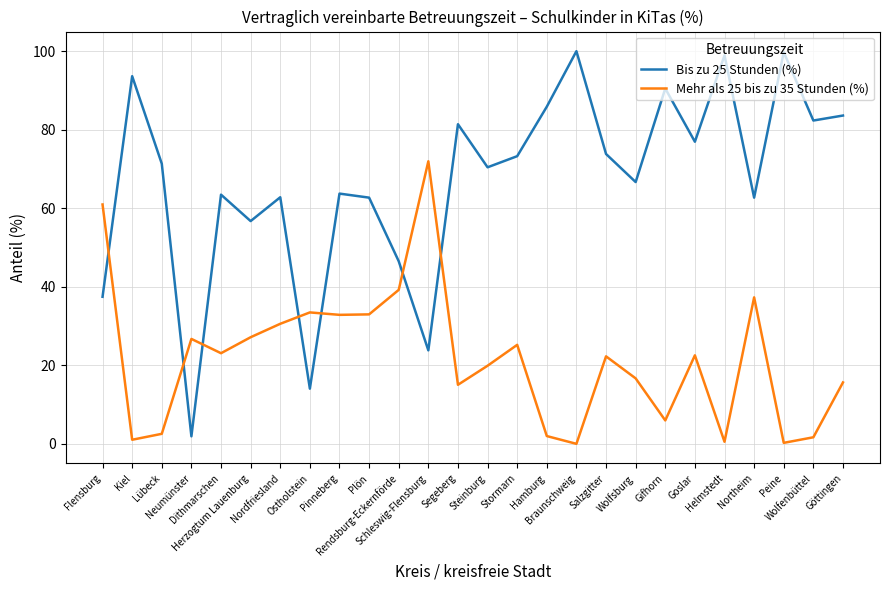

Read the Bis zu 25 Stunden (%) value at Goslar.

76.9